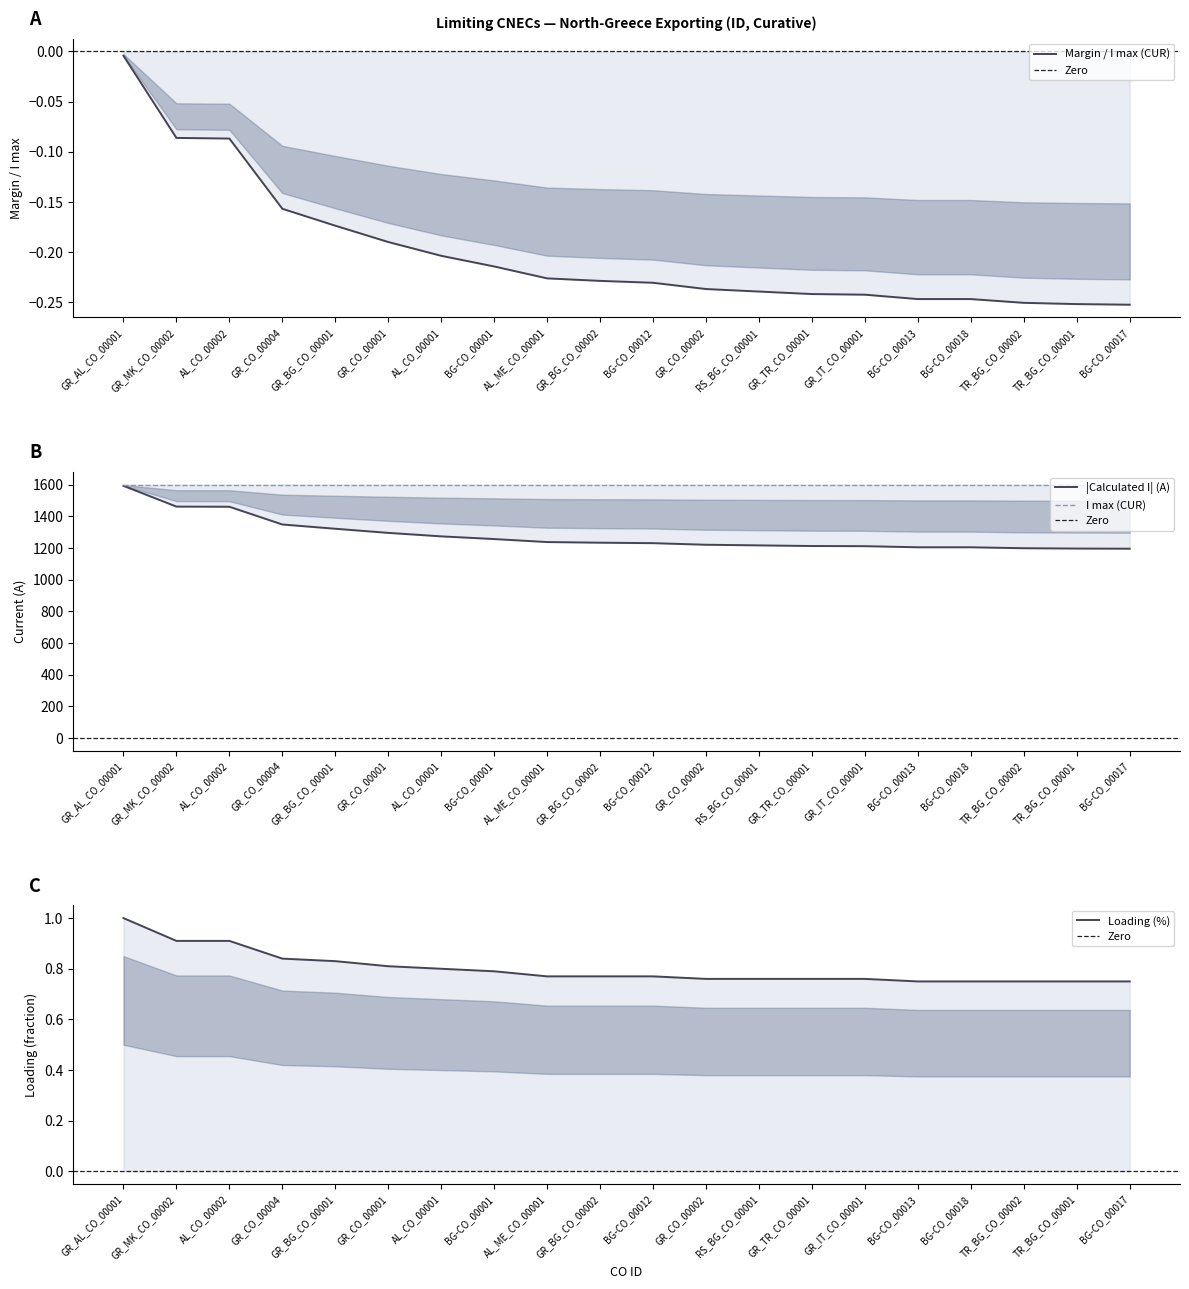

What is the value of the Margin (A) point at the 10th from the left?

1234.0